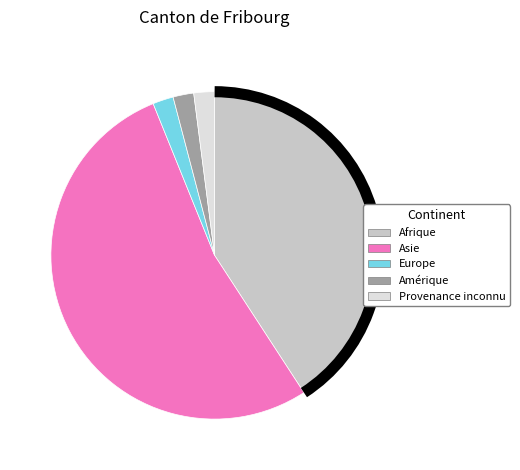

Which category has the biggest portion of the pie?

Asie